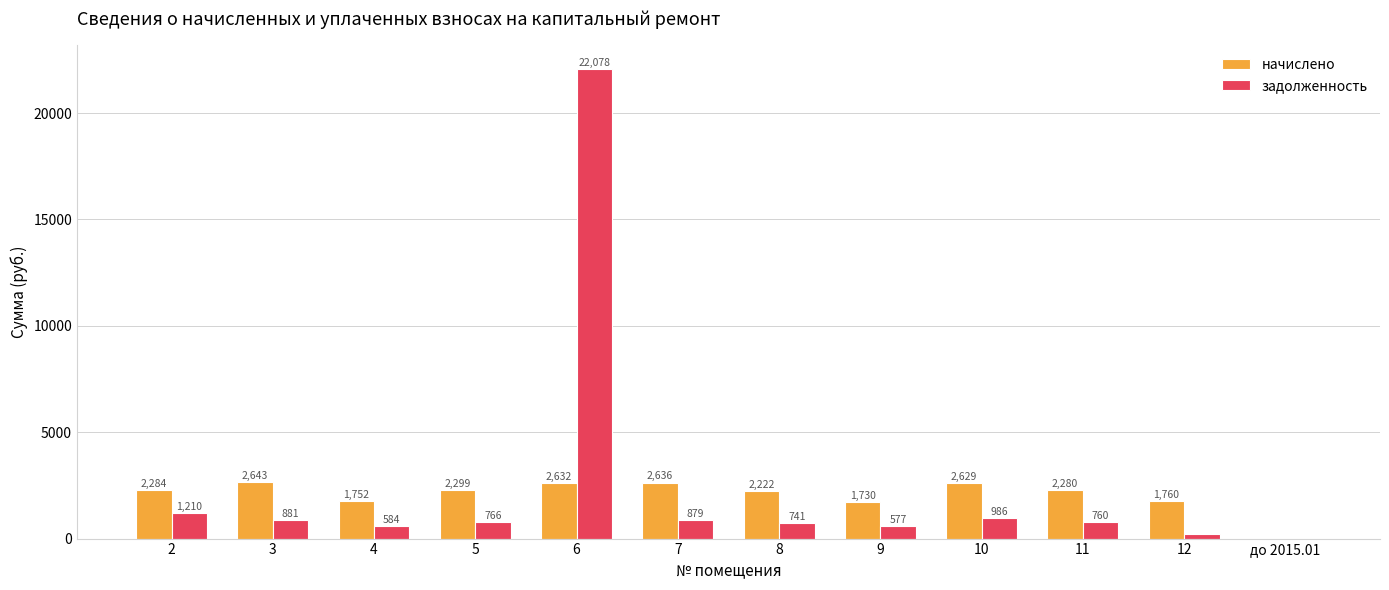

At which label does задолженность reach its peak?

6